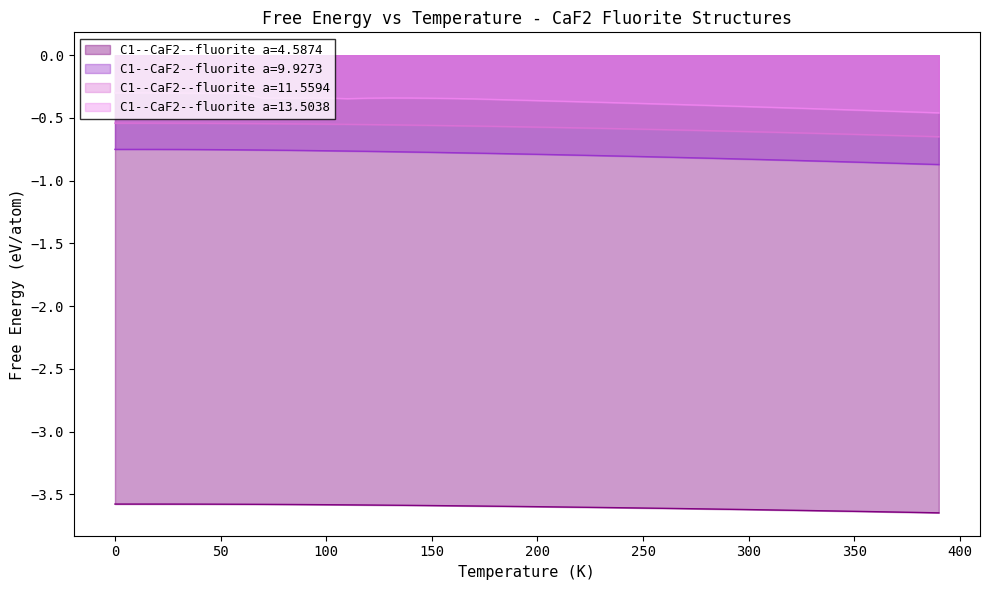

Rank the series by their maximum value, from highest to lowest.

C1--CaF2--fluorite a=13.5038, C1--CaF2--fluorite a=11.5594, C1--CaF2--fluorite a=9.9273, C1--CaF2--fluorite a=4.5874